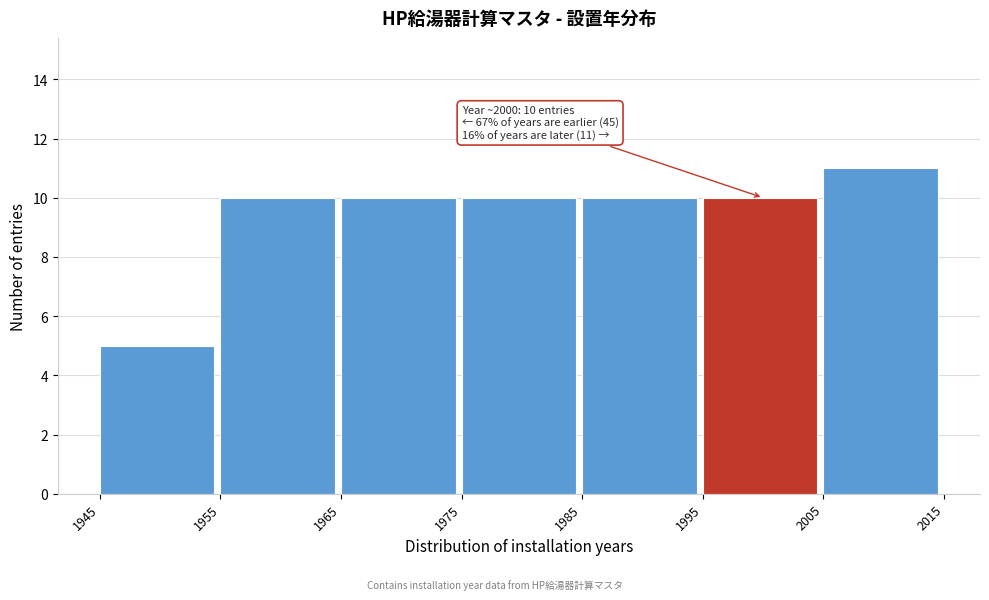

Which range on the x-axis has the tallest bar?

2005 to 2015